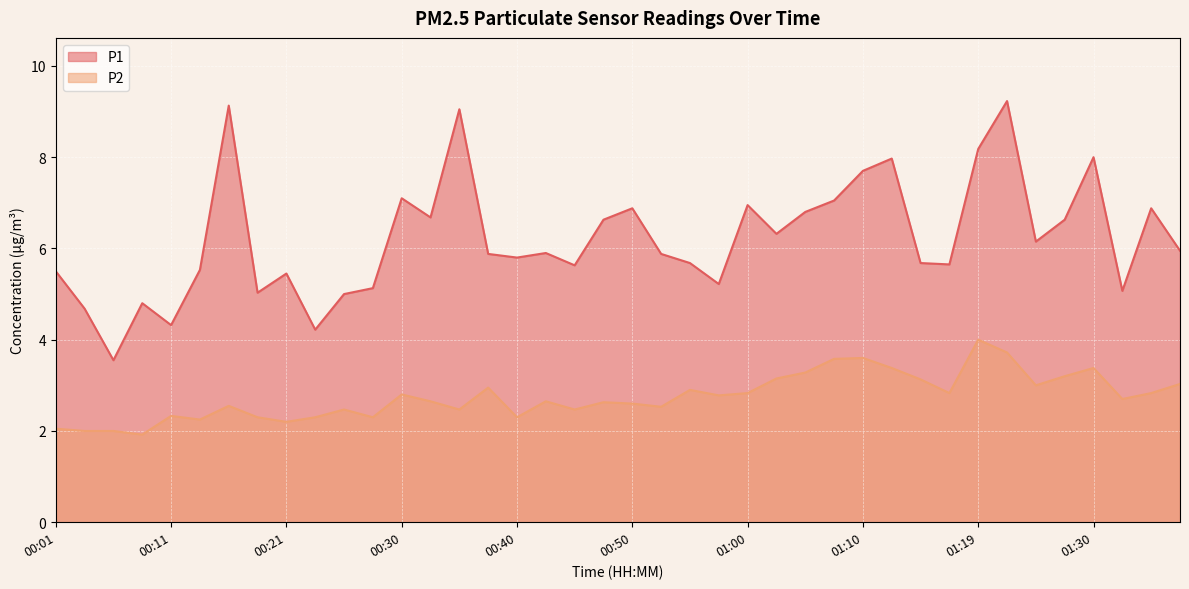

What is the label of the 23rd point from the left?

00:55